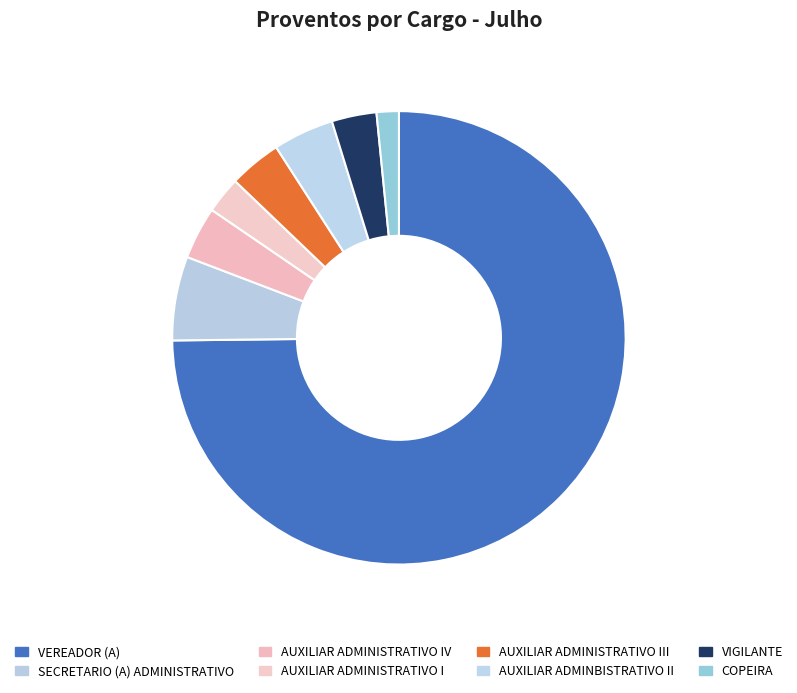

Count the number of slices in the pie.

8